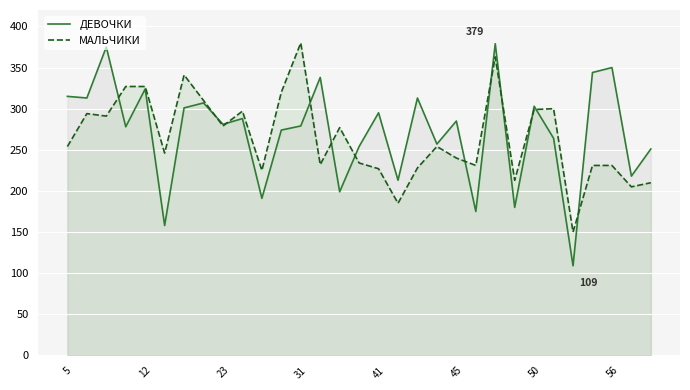

At 9, list the series in order from smallest to largest.

ДЕВОЧКИ, МАЛЬЧИКИ